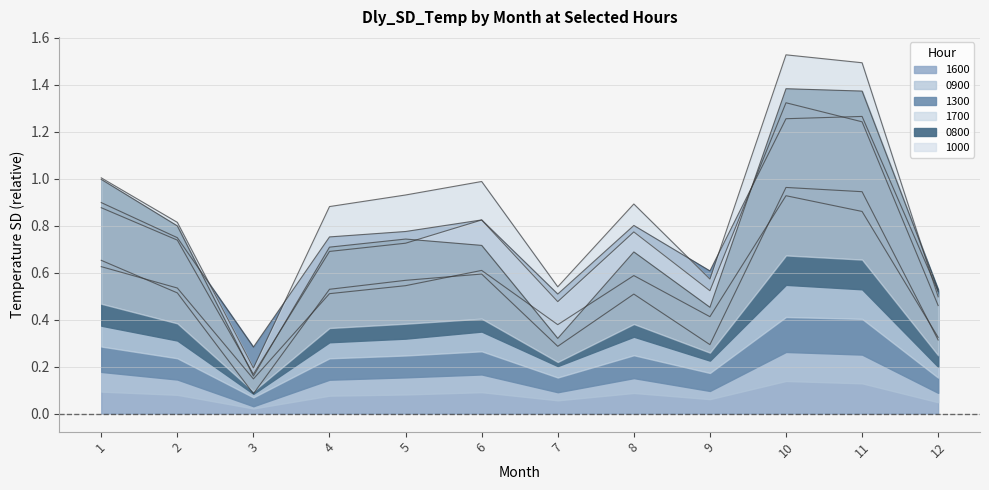

What is the total value across all series at 4?

4.1